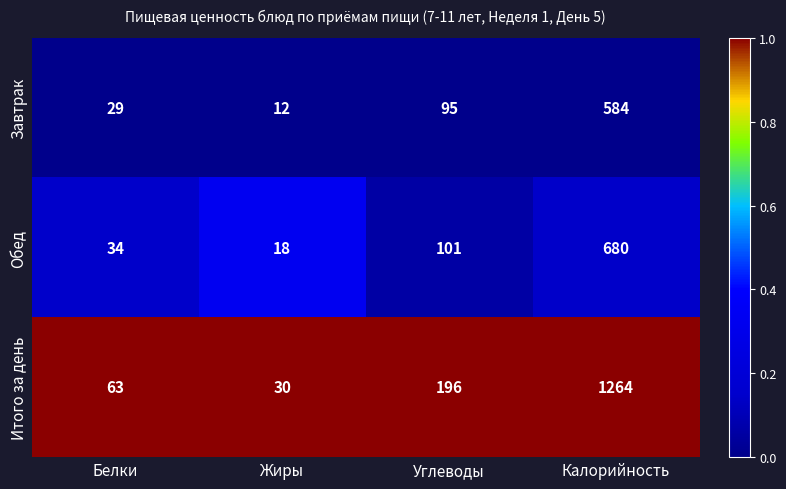

Is it true that Итого за день equals 1264 at Калорийность?

True